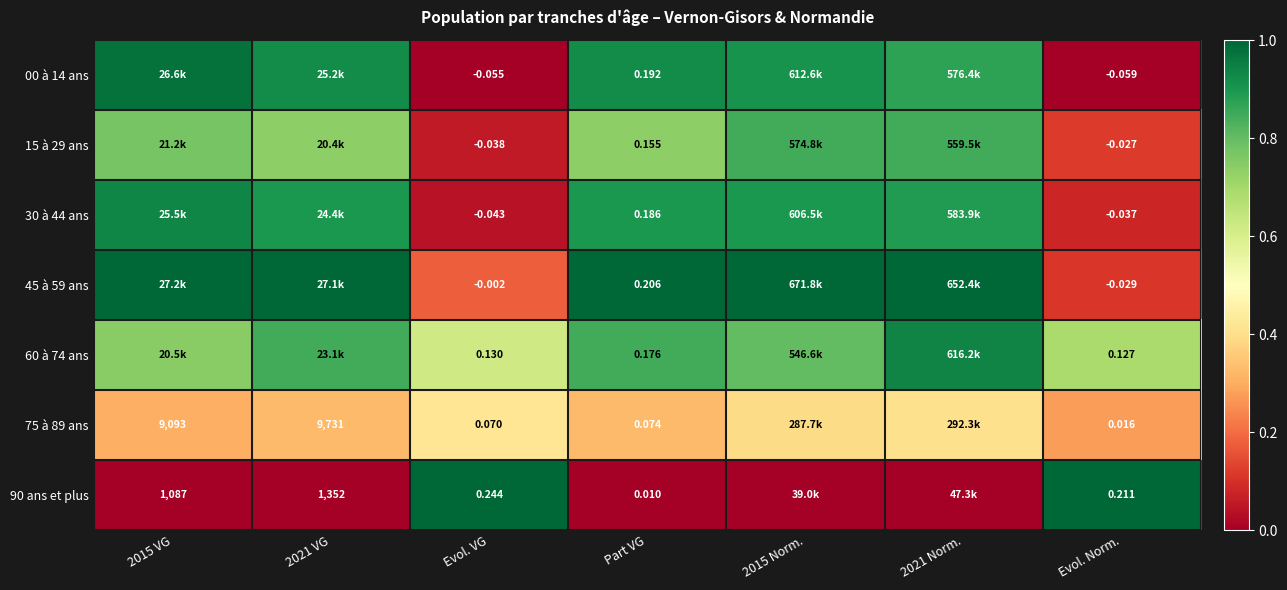

Is the value of 75 à 89 ans at Evol. VG greater than the value of 00 à 14 ans at Evol. VG?

Yes